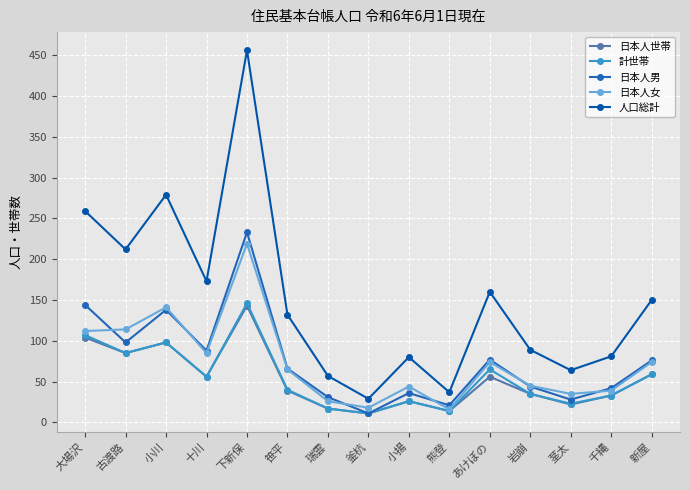

What is the maximum value for 日本人男?

233